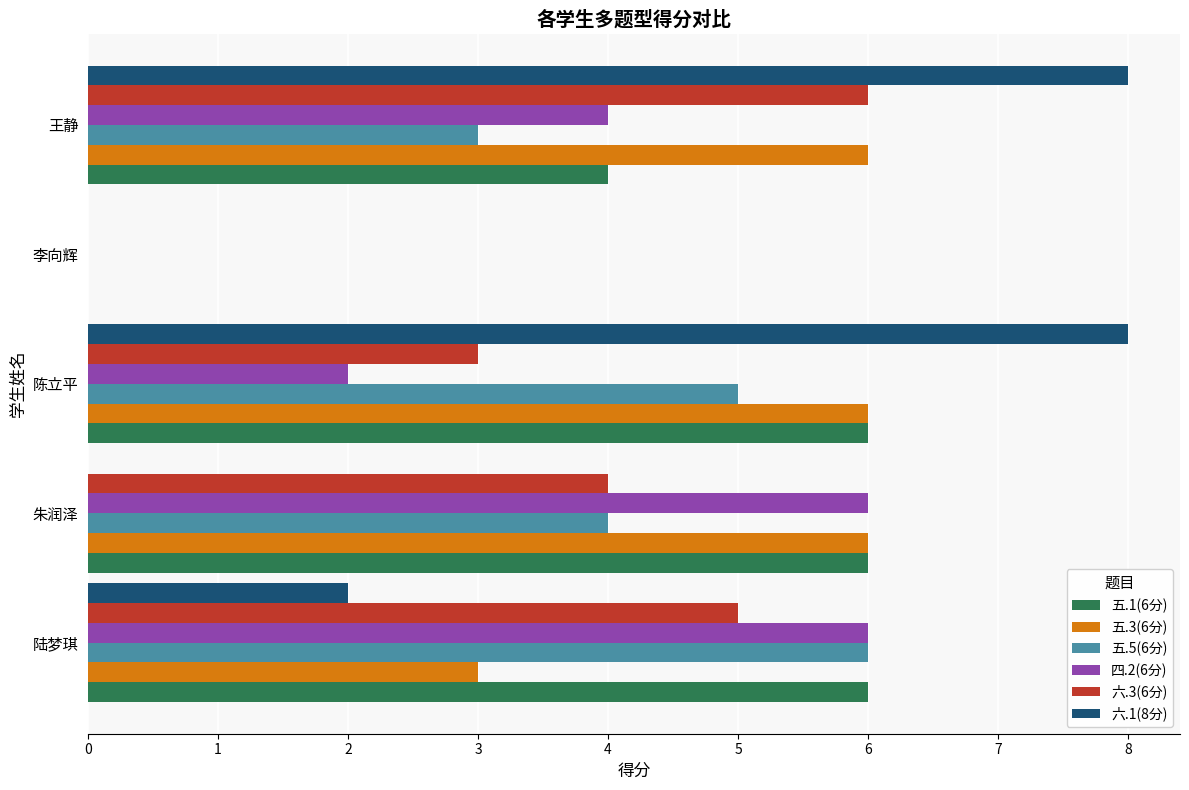

What is the average value of the 六.1(8分) series?

4